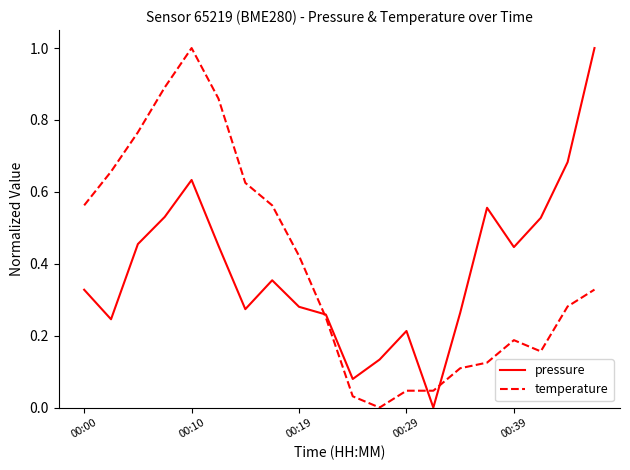

At which category does the chart reach its minimum across all series?

13